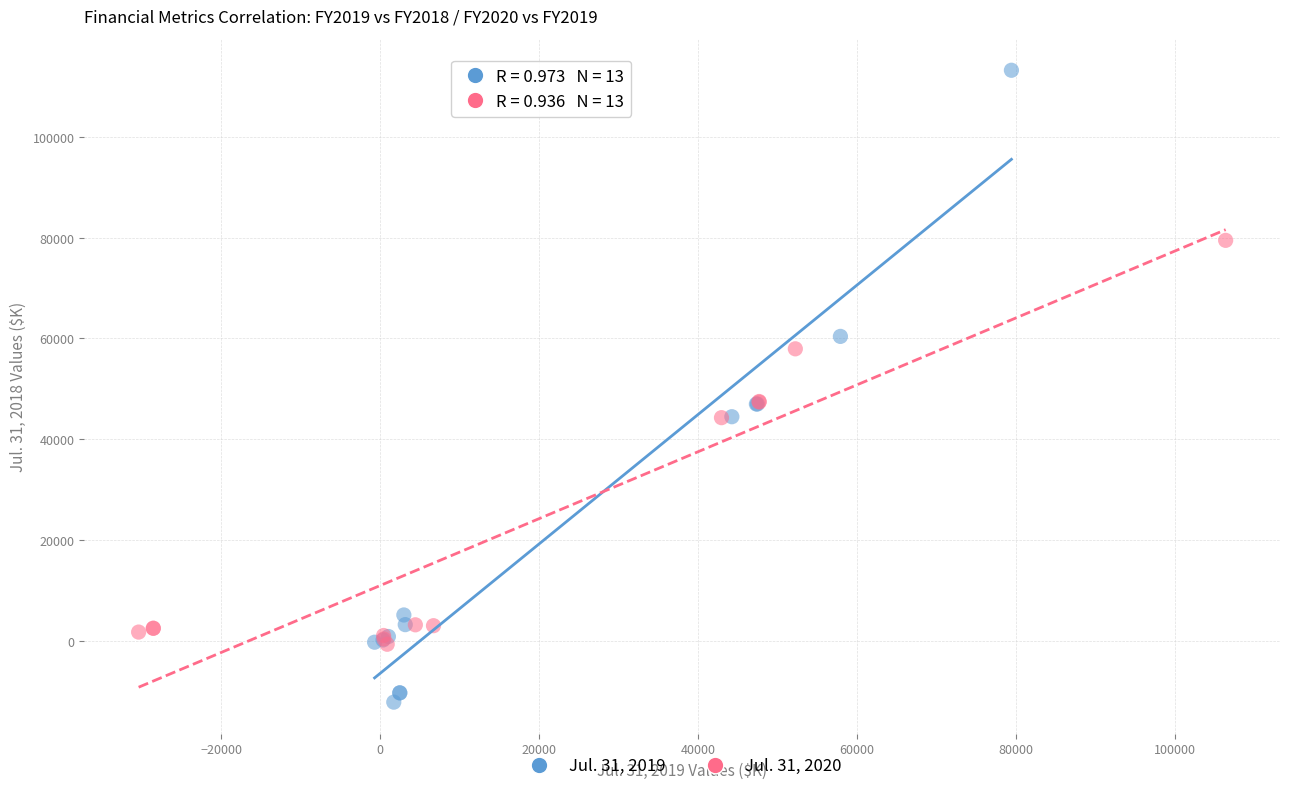

What are all the series names shown in the legend?

Jul. 31, 2019, Jul. 31, 2020